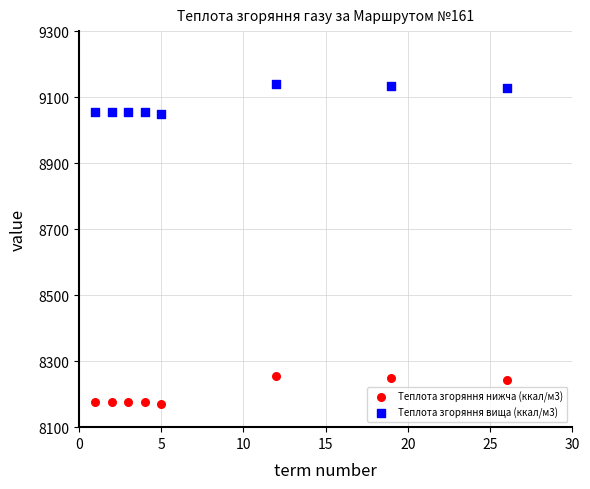

Which series contains the highest Y value?

Теплота згоряння вища (ккал/м3)